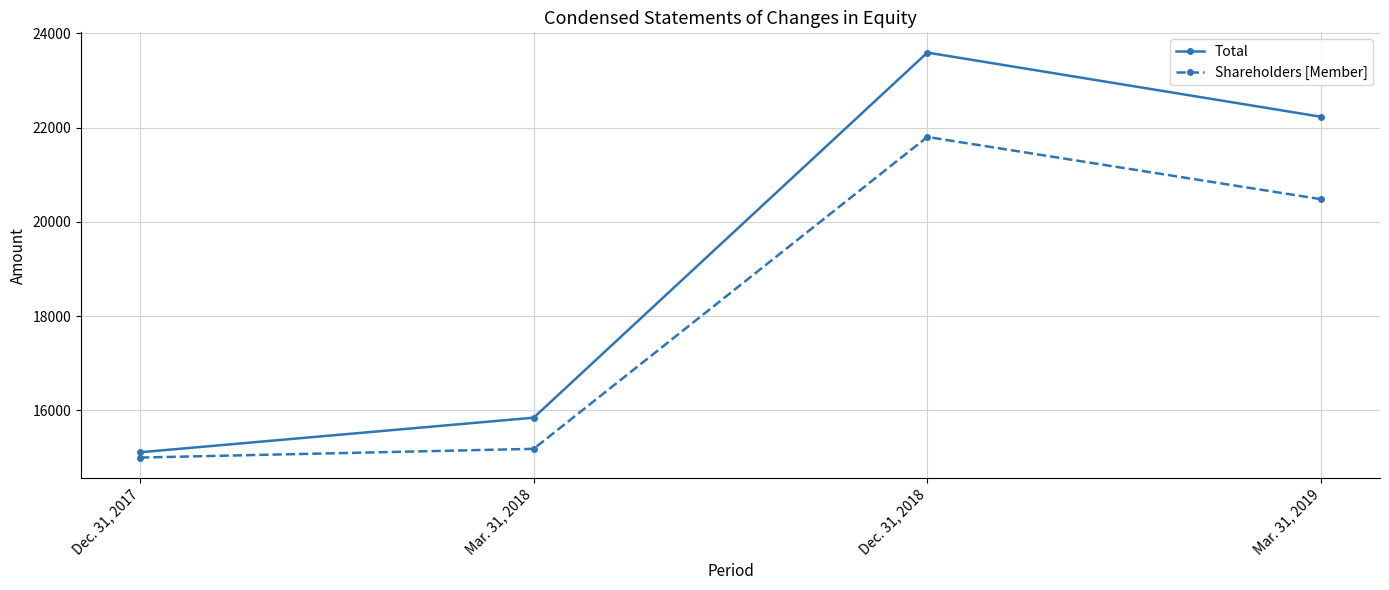

What is the difference between the highest and lowest values at Dec. 31, 2018?

1789